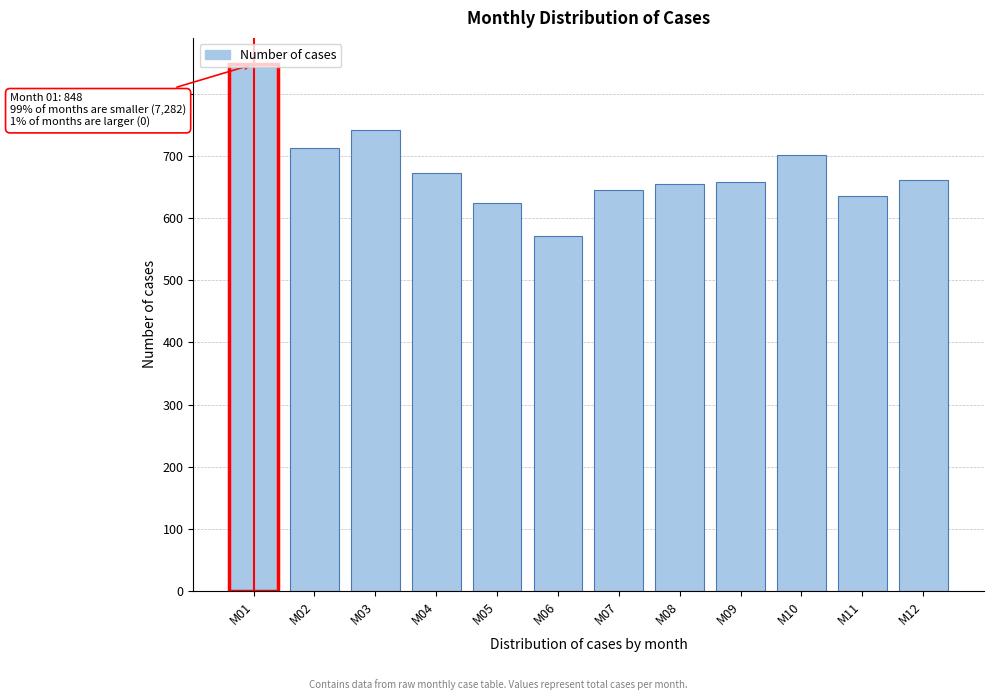

What is the difference between the maximum and minimum values?

277